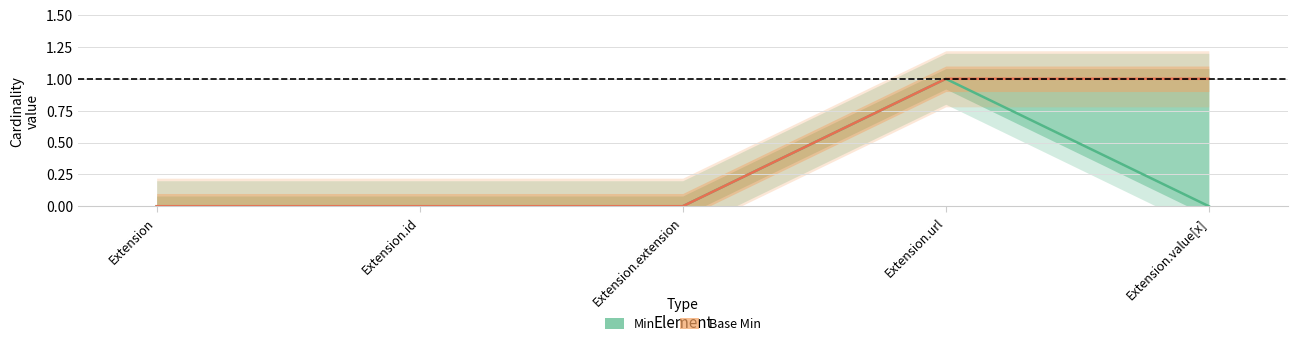

How many data points in Base Min are above 0?

2